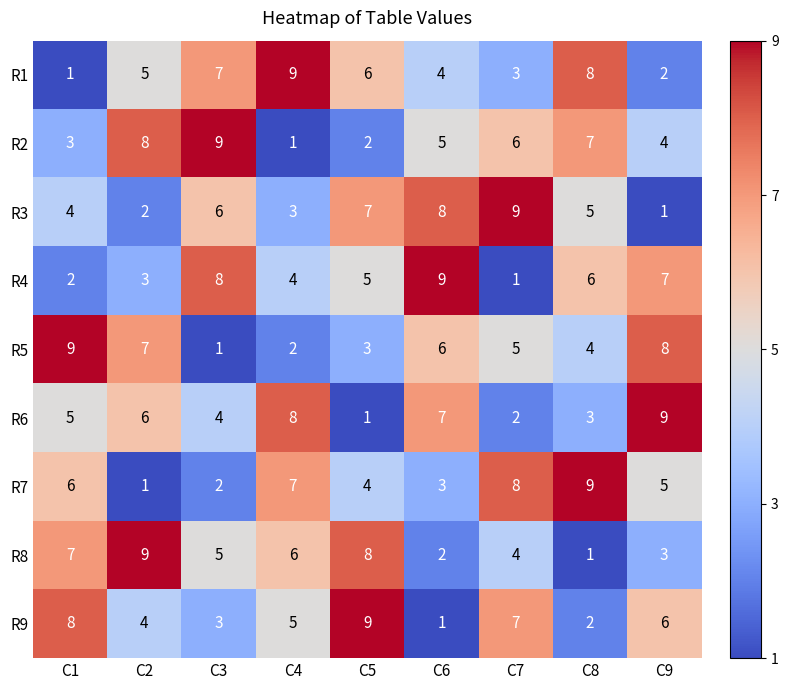

At how many categories does at least one series exceed 2?

9